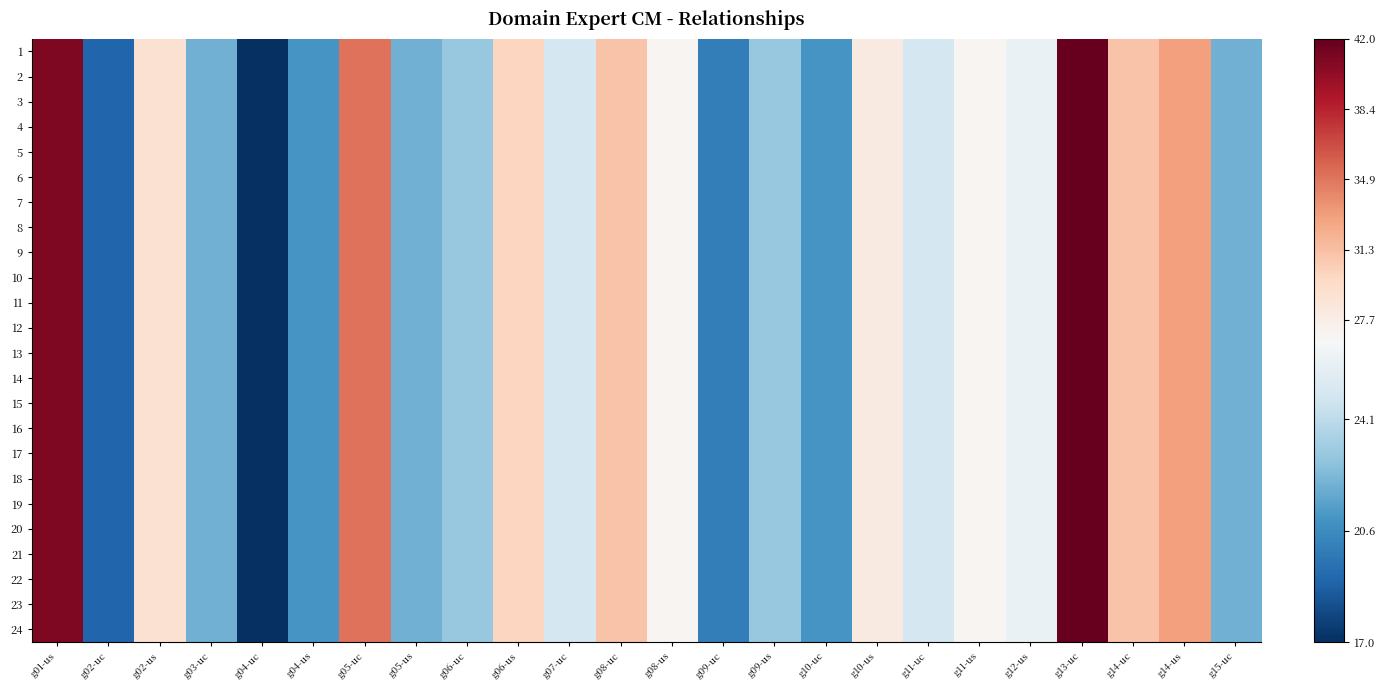

What is the total value across all series at g11-us?

648